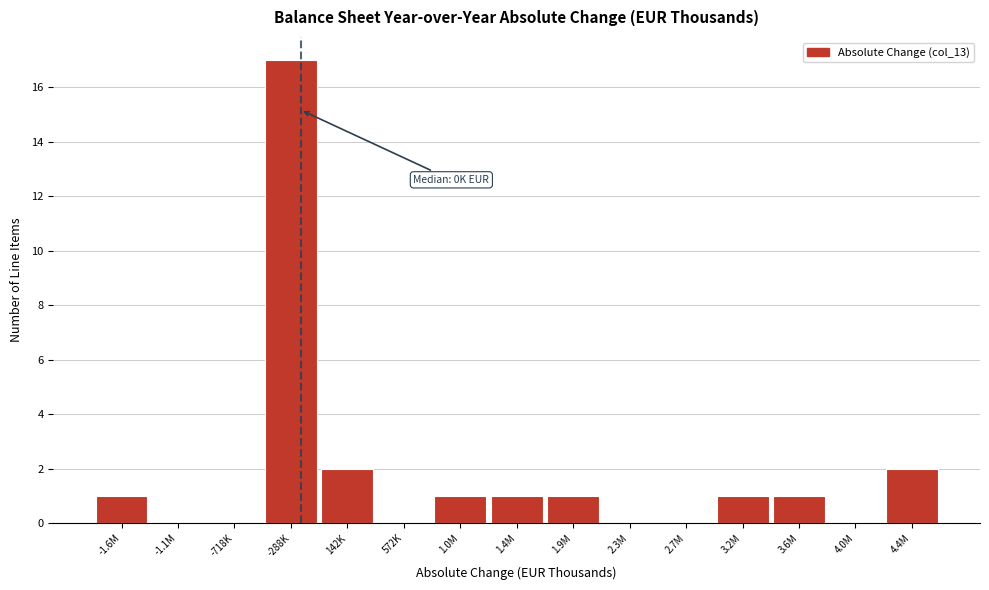

Reading left to right, transcribe all the data shown in this chart.

-1.6M=1	-1.1M=0	-718K=0	-288K=17	142K=2	572K=0	1.0M=1	1.4M=1	1.9M=1	2.3M=0	2.7M=0	3.2M=1	3.6M=1	4.0M=0	4.4M=2